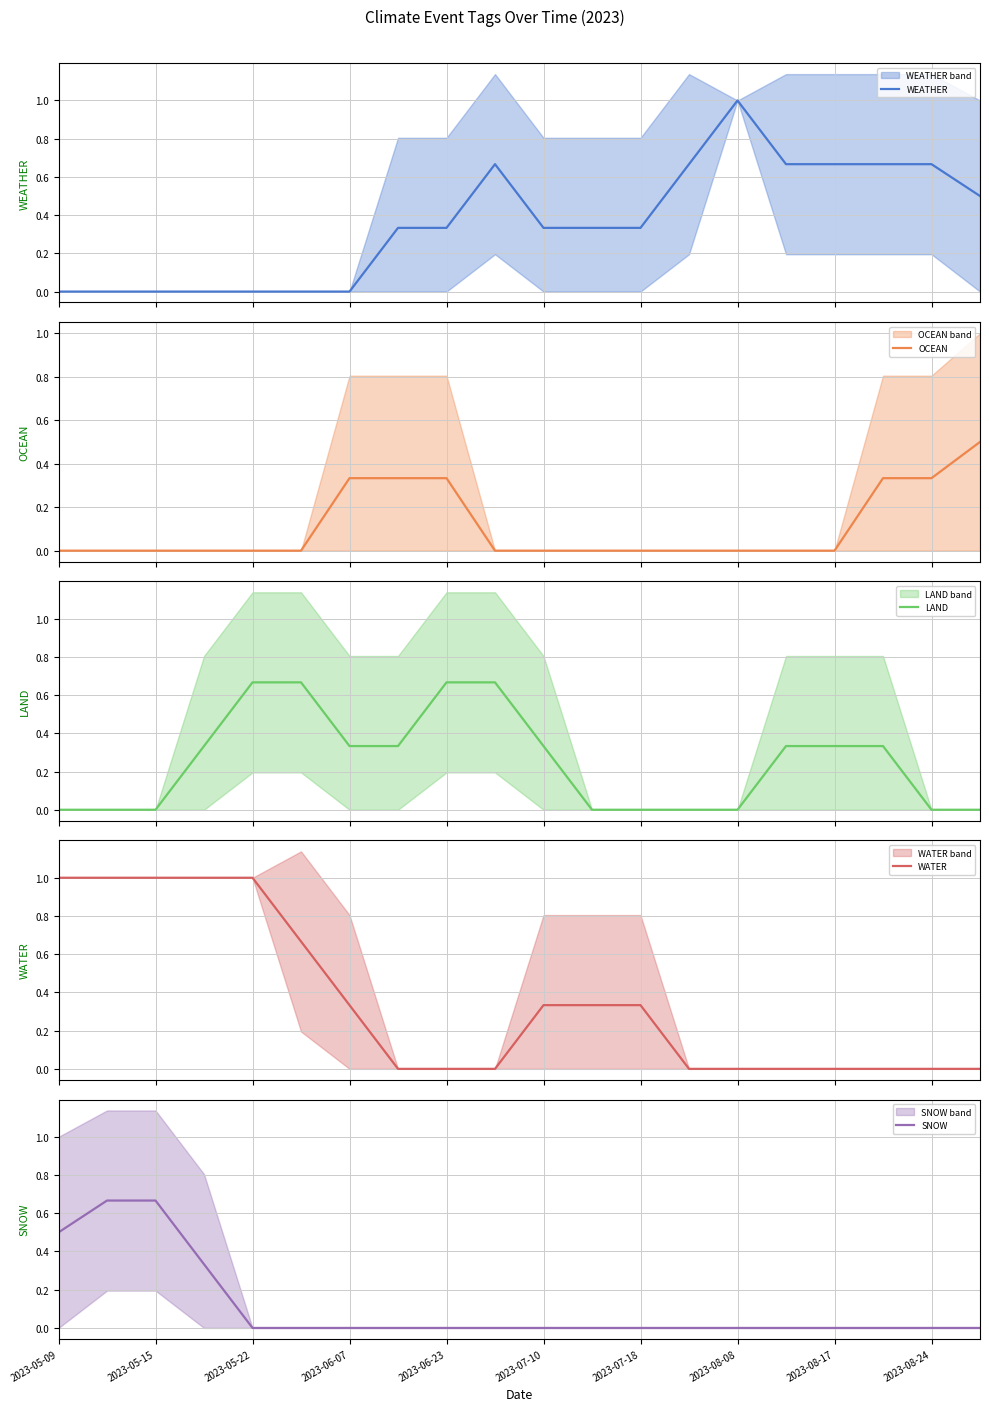

What are all the series names shown in the legend?

WEATHER, OCEAN, LAND, WATER, SNOW